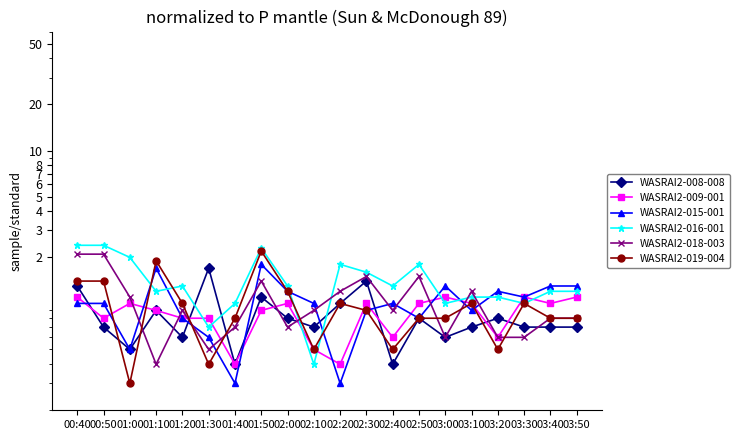

Reading left to right, transcribe all the data shown in this chart.

WASRAI2-008-008: 00:40=1.3	00:50=0.7	01:00=0.5	01:10=0.9	01:20=0.6	01:30=1.7	01:40=0.4	01:50=1.1	02:00=0.8	02:10=0.7	02:20=1.0	02:30=1.4	02:40=0.4	02:50=0.8	03:00=0.6	03:10=0.7	03:20=0.8	03:30=0.7	03:40=0.7	03:50=0.7
WASRAI2-009-001: 00:40=1.1	00:50=0.8	01:00=1.0	01:10=0.9	01:20=0.8	01:30=0.8	01:40=0.4	01:50=0.9	02:00=1.0	02:10=0.5	02:20=0.4	02:30=1.0	02:40=0.6	02:50=1.0	03:00=1.1	03:10=1.0	03:20=0.6	03:30=1.1	03:40=1.0	03:50=1.1
WASRAI2-015-001: 00:40=1.0	00:50=1.0	01:00=0.5	01:10=1.7	01:20=0.8	01:30=0.6	01:40=0.3	01:50=1.8	02:00=1.2	02:10=1.0	02:20=0.3	02:30=0.9	02:40=1.0	02:50=0.8	03:00=1.3	03:10=0.9	03:20=1.2	03:30=1.1	03:40=1.3	03:50=1.3
WASRAI2-016-001: 00:40=2.4	00:50=2.4	01:00=2.0	01:10=1.2	01:20=1.3	01:30=0.7	01:40=1.0	01:50=2.3	02:00=1.3	02:10=0.4	02:20=1.8	02:30=1.6	02:40=1.3	02:50=1.8	03:00=1.0	03:10=1.1	03:20=1.1	03:30=1.0	03:40=1.2	03:50=1.2
WASRAI2-018-003: 00:40=2.1	00:50=2.1	01:00=1.1	01:10=0.4	01:20=0.9	01:30=0.5	01:40=0.7	01:50=1.4	02:00=0.7	02:10=0.9	02:20=1.2	02:30=1.5	02:40=0.9	02:50=1.5	03:00=0.6	03:10=1.2	03:20=0.6	03:30=0.6	03:40=0.8	03:50=0.8
WASRAI2-019-004: 00:40=1.4	00:50=1.4	01:00=0.3	01:10=1.9	01:20=1.0	01:30=0.4	01:40=0.8	01:50=2.2	02:00=1.2	02:10=0.5	02:20=1.0	02:30=0.9	02:40=0.5	02:50=0.8	03:00=0.8	03:10=1.0	03:20=0.5	03:30=1.0	03:40=0.8	03:50=0.8